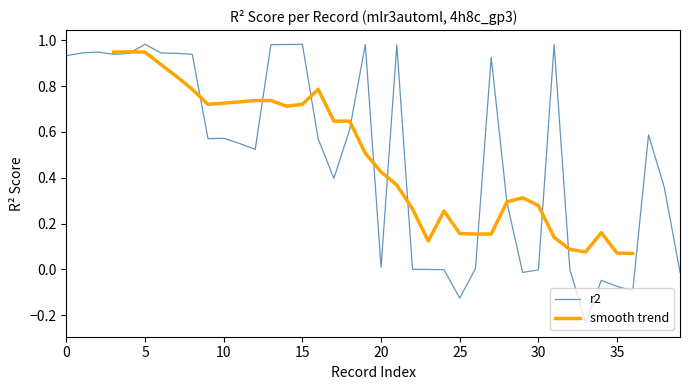

Does the chart display data point markers on the line(s)?

No